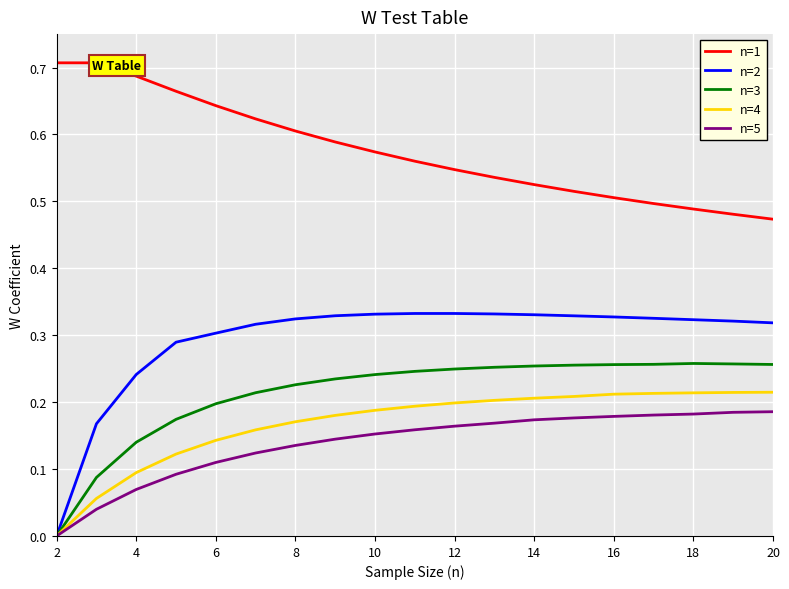

The n=4 series shows 0.1 at 10. True or false?

False